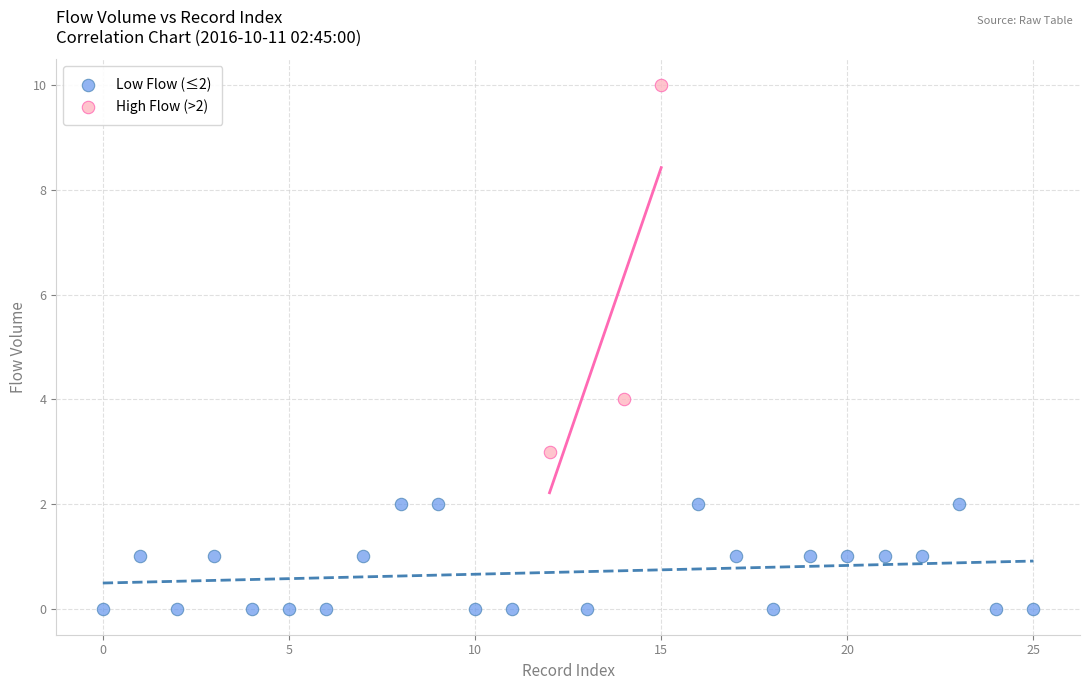

Which series contains the lowest Y value?

Low Flow (≤2)